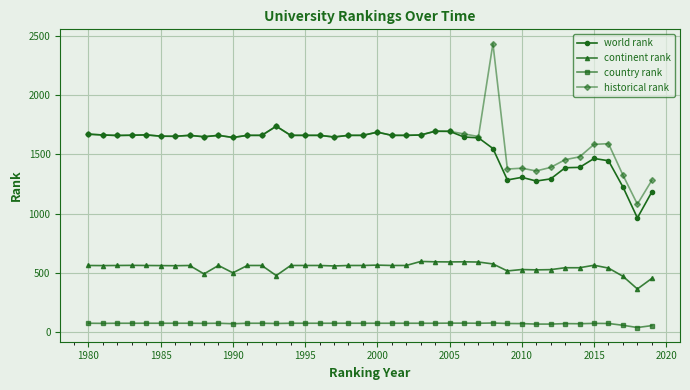

Count the number of data series in this chart.

4